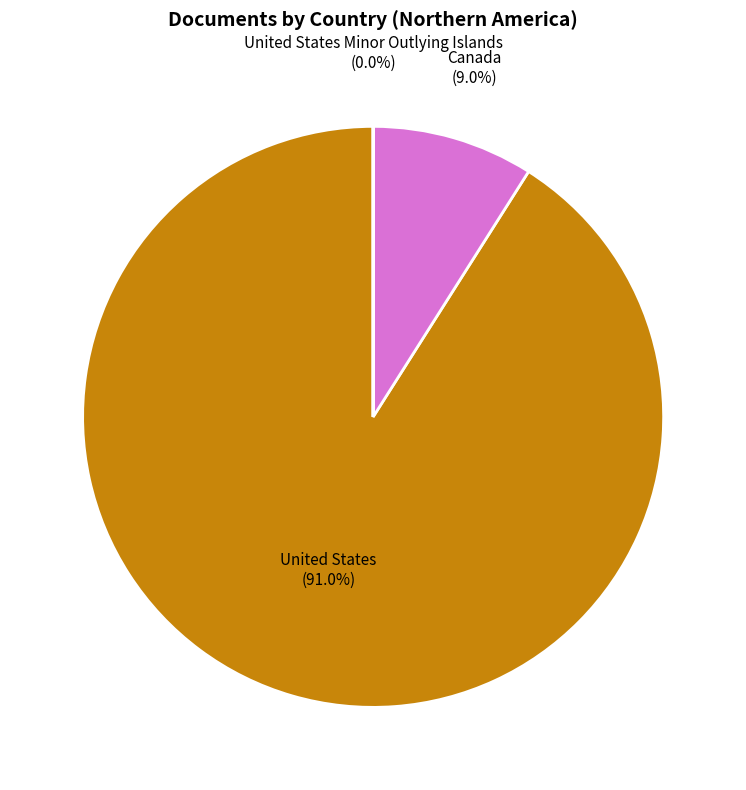

How much of the chart is everything except Canada?

91.0%